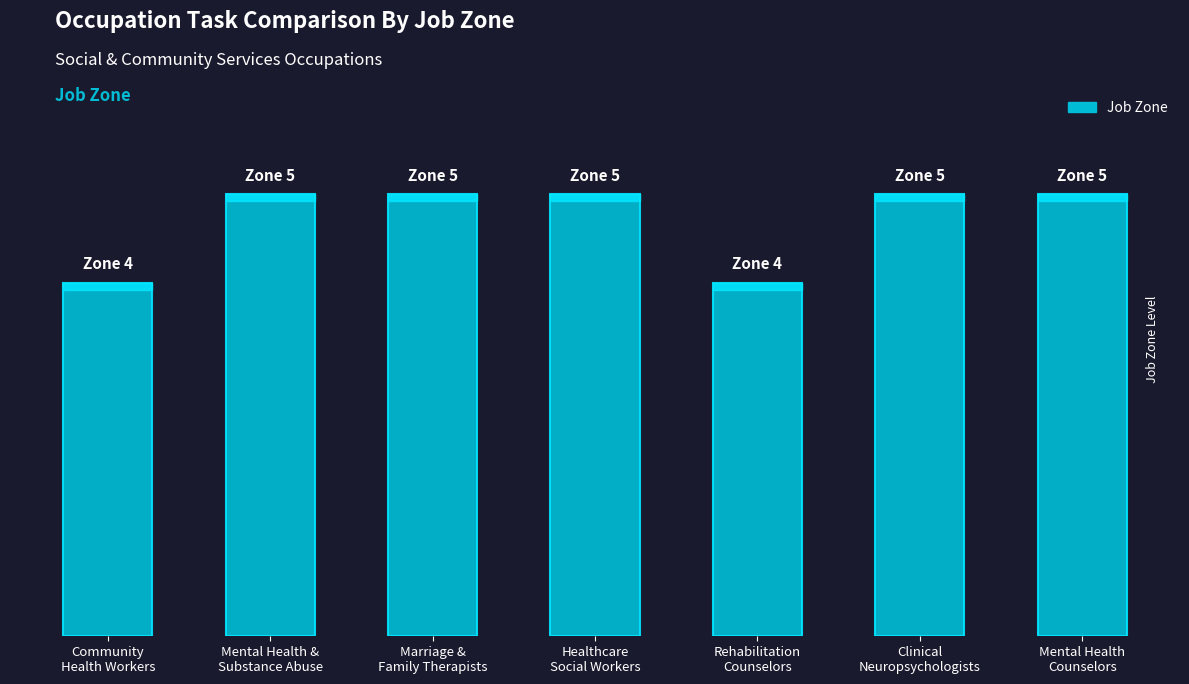

The chart shows a value of 8 at Mental Health
Counselors. True or false?

False